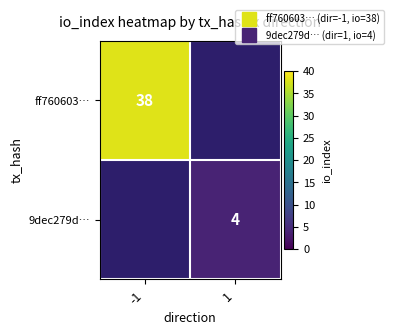

What is the greatest value displayed?

38.0